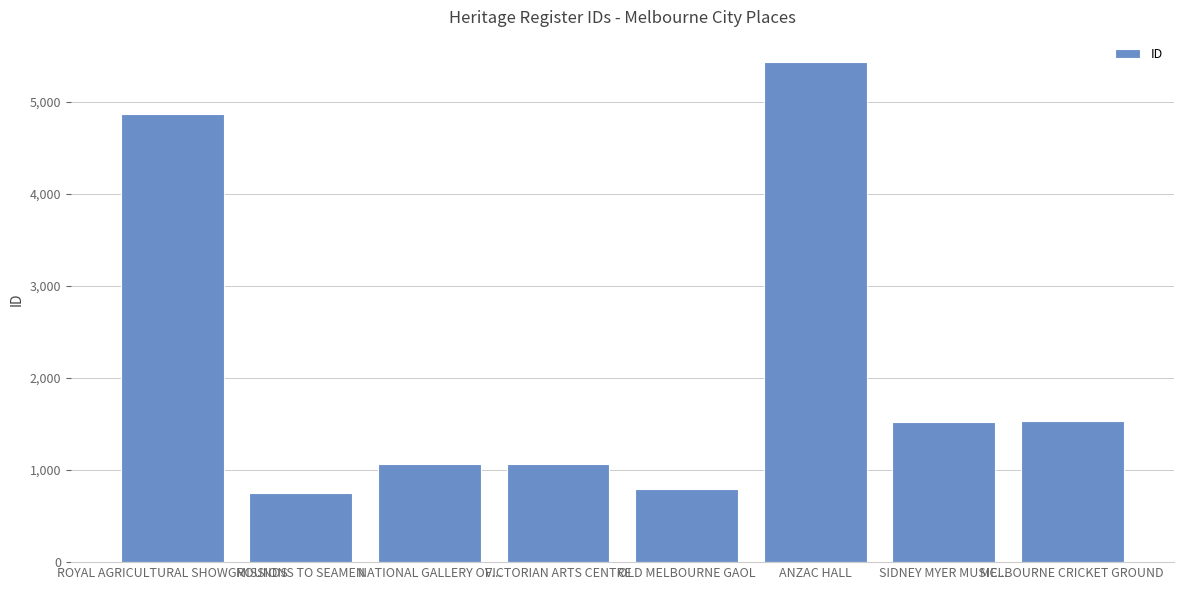

What is the label of the 2nd bar from the left?

MISSIONS TO SEAMEN